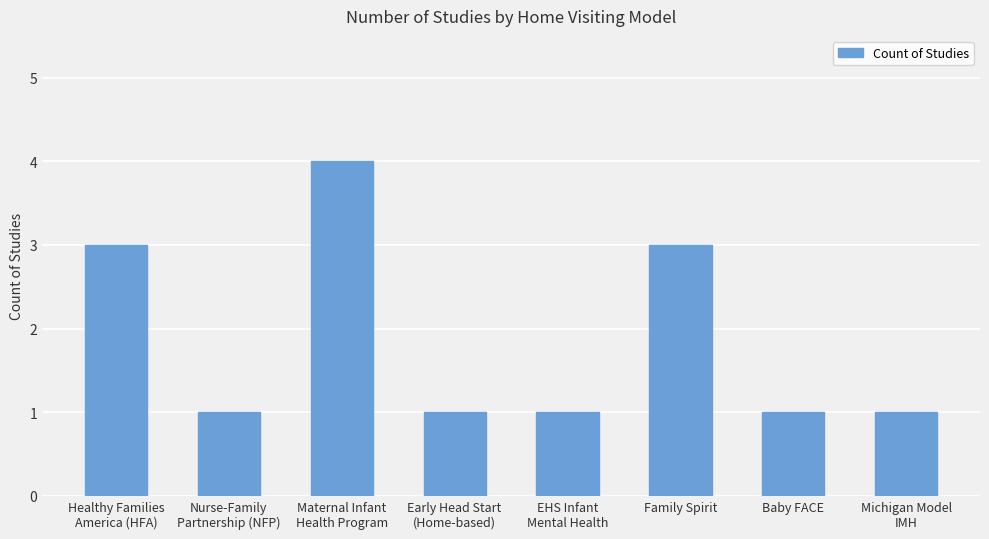

Reading left to right, extract all data points from this chart.

Healthy Families
America (HFA)=3	Nurse-Family
Partnership (NFP)=1	Maternal Infant
Health Program=4	Early Head Start
(Home-based)=1	EHS Infant
Mental Health=1	Family Spirit=3	Baby FACE=1	Michigan Model
IMH=1